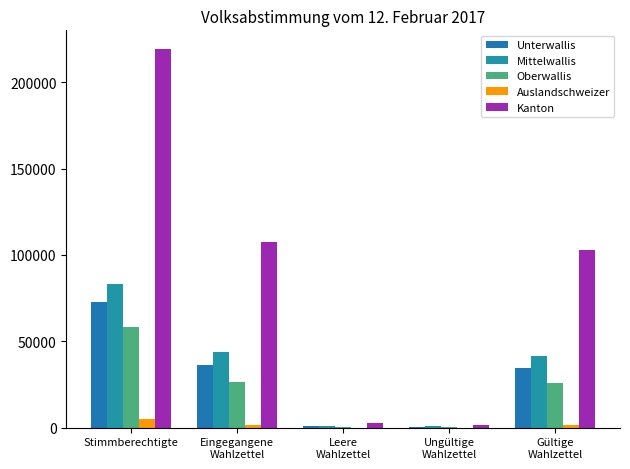

What is the sum of all Auslandschweizer values?

8345